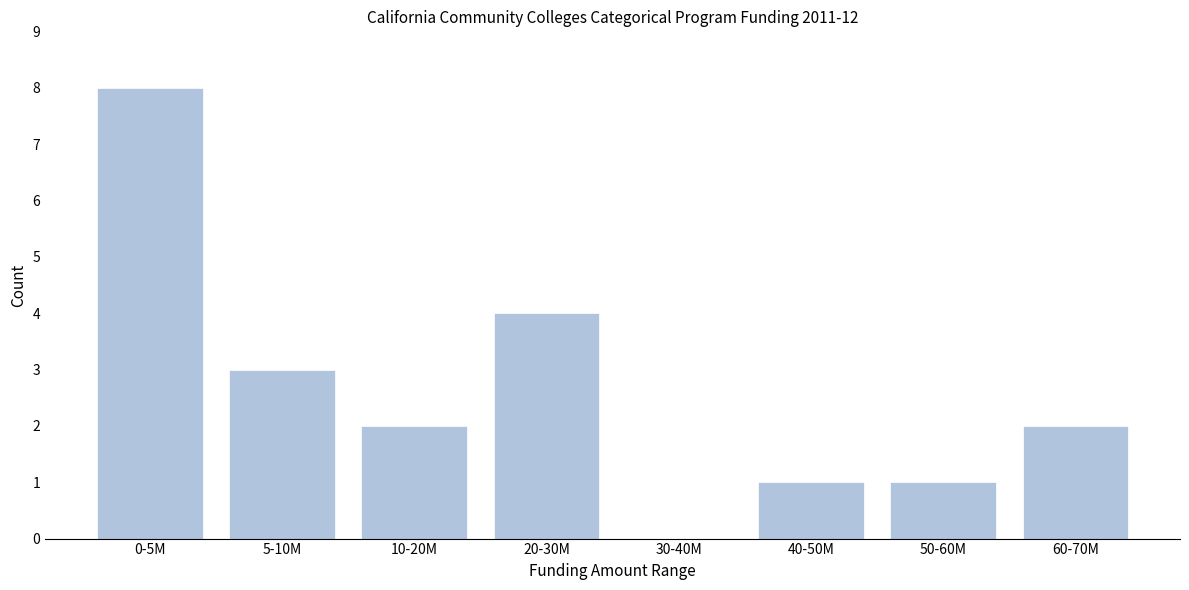

Reading right to left, extract all data points from this chart.

60-70M=2	50-60M=1	40-50M=1	30-40M=0	20-30M=4	10-20M=2	5-10M=3	0-5M=8